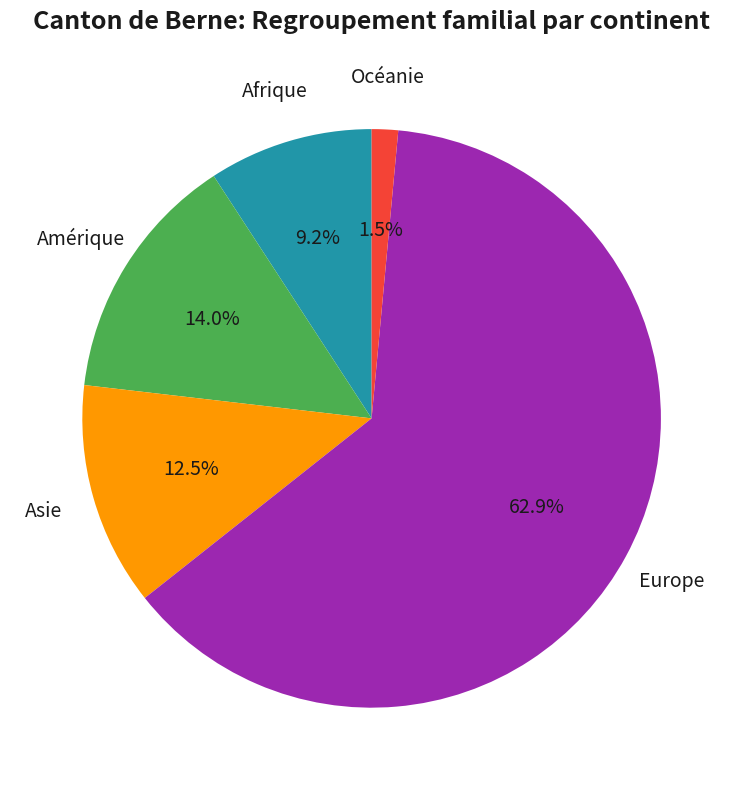

To the nearest percent, what portion does Afrique represent?

9%